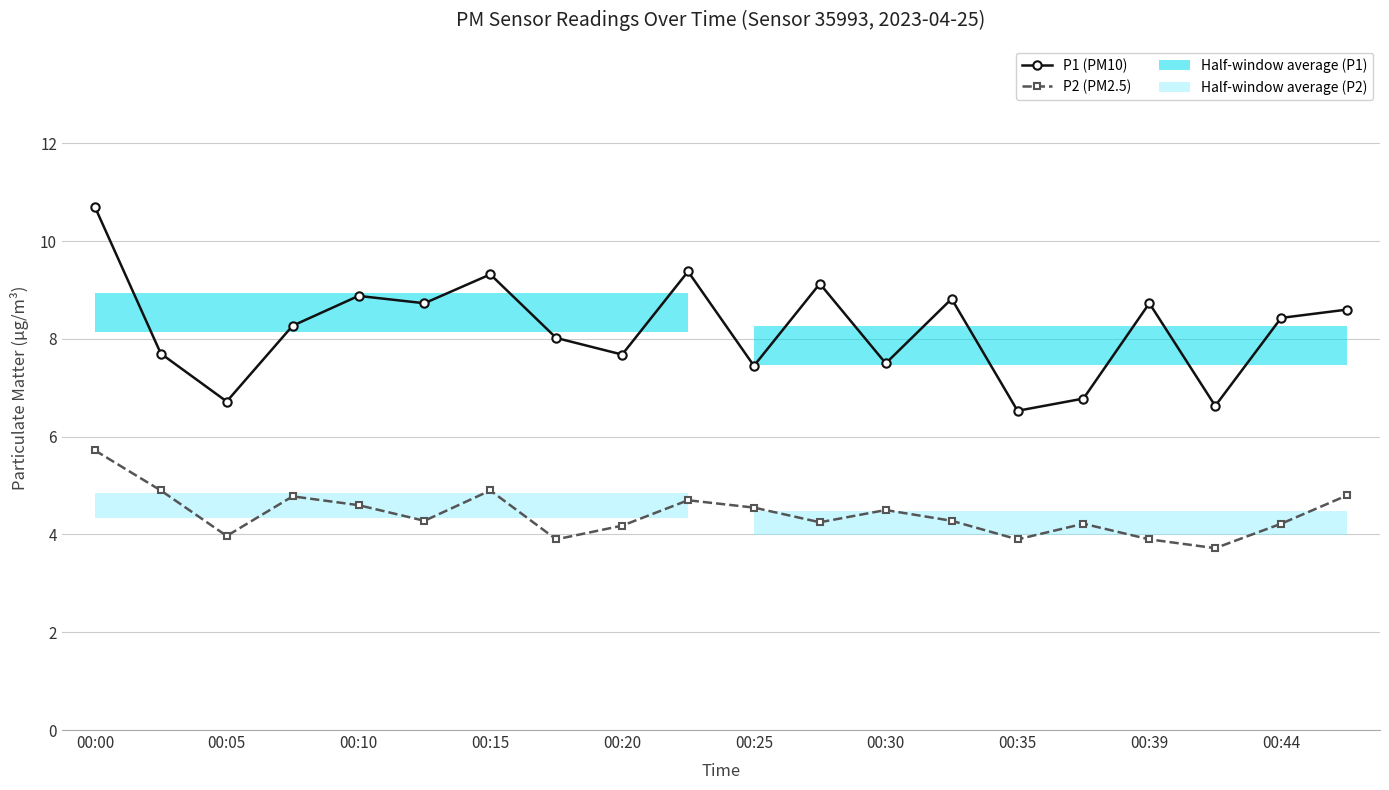

True or false: P1 (PM10) and P2 (PM2.5) cross at least once.

False